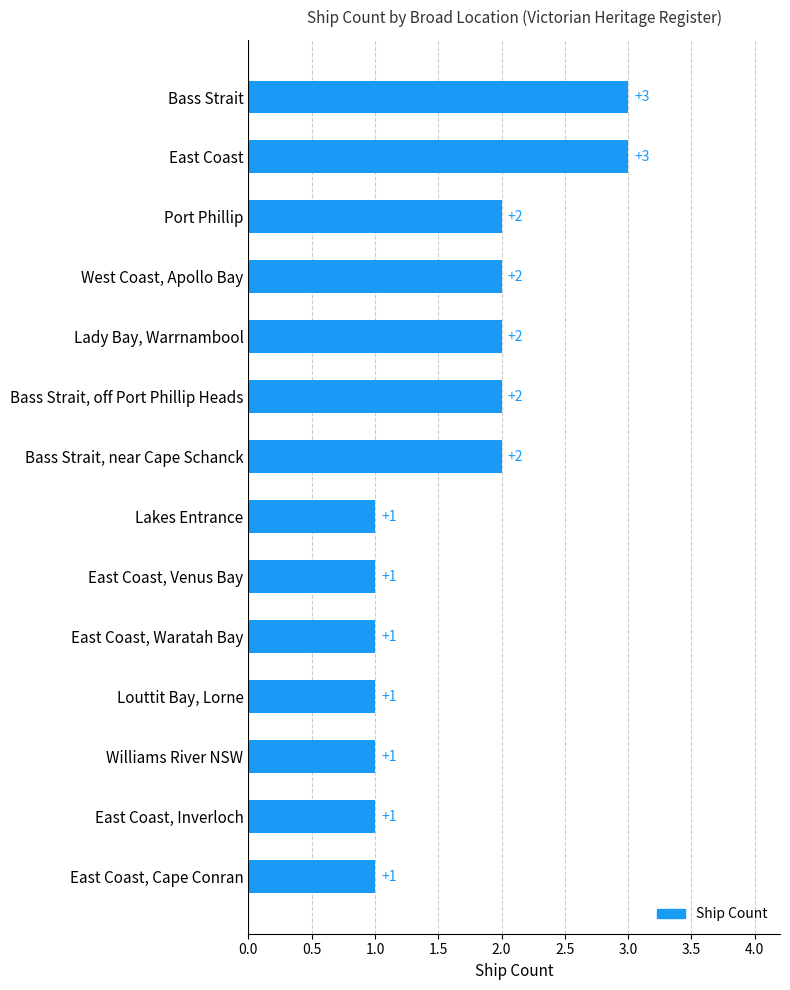

The chart shows a value of 1 at Bass Strait, off Port Phillip Heads. True or false?

False